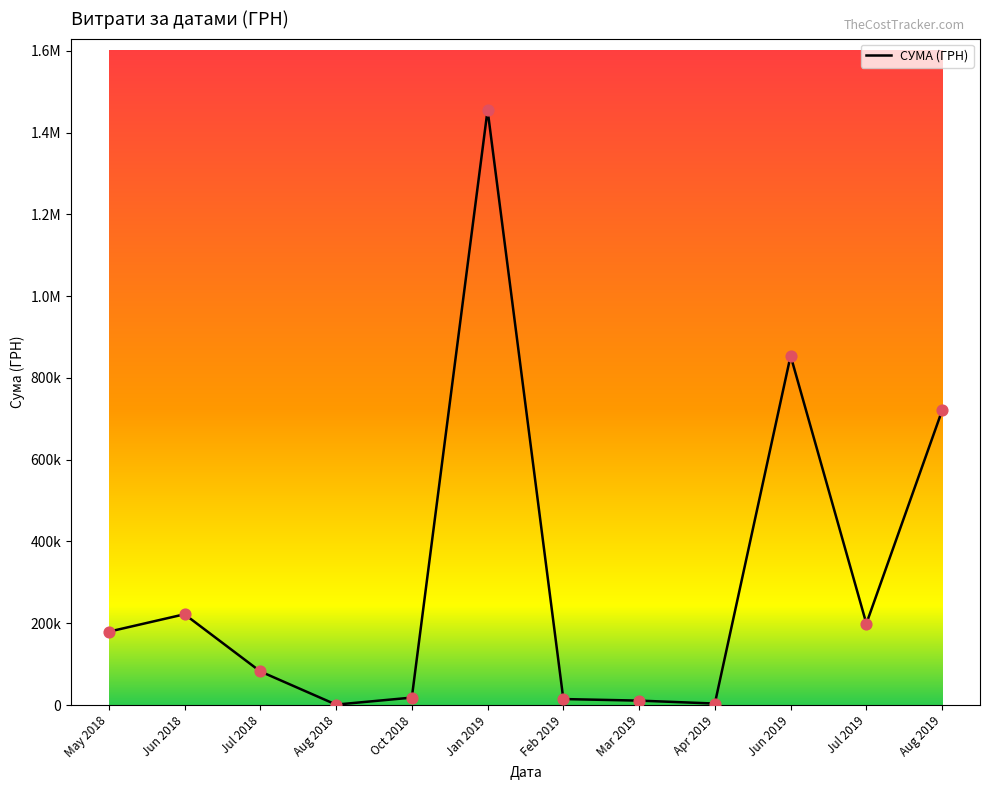

What is the change in value from Aug 2018 to Feb 2019?

+13602.3